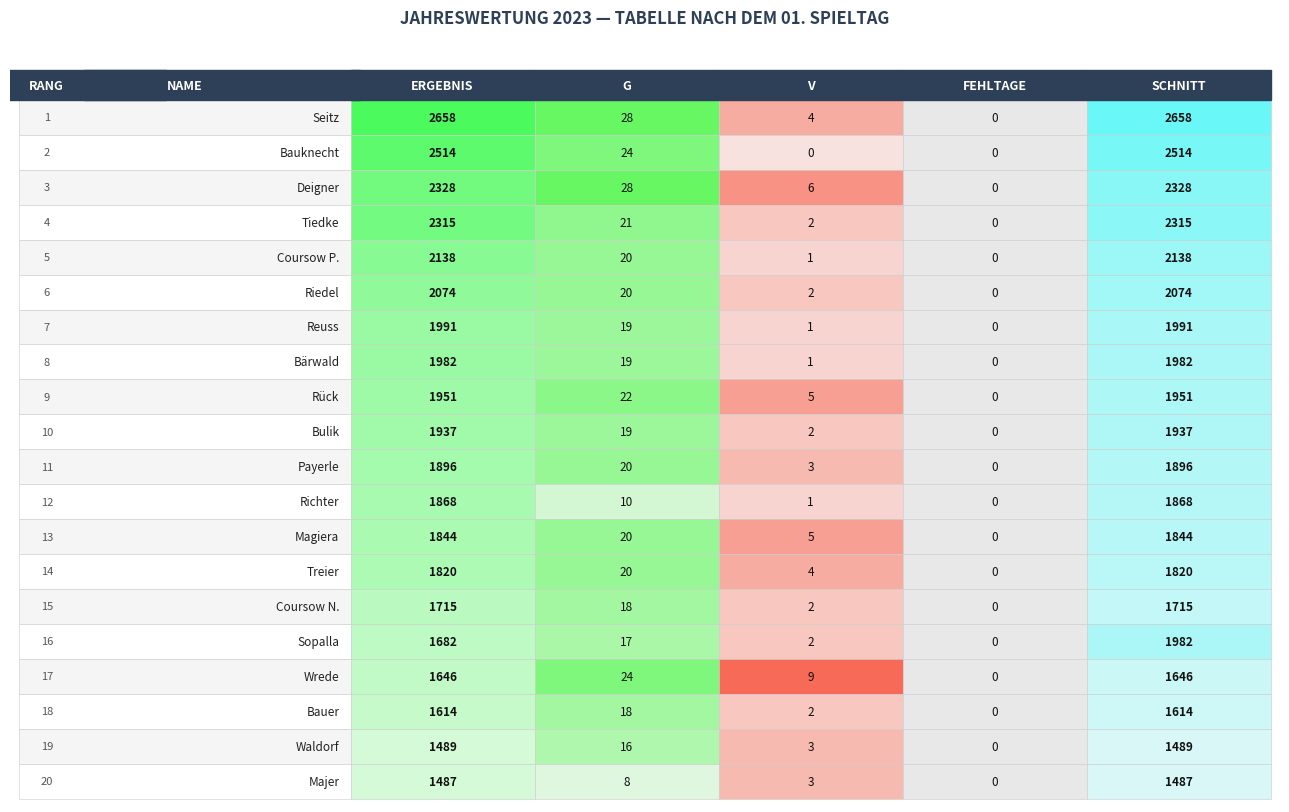

What is the difference between the highest and lowest values at 2?

9